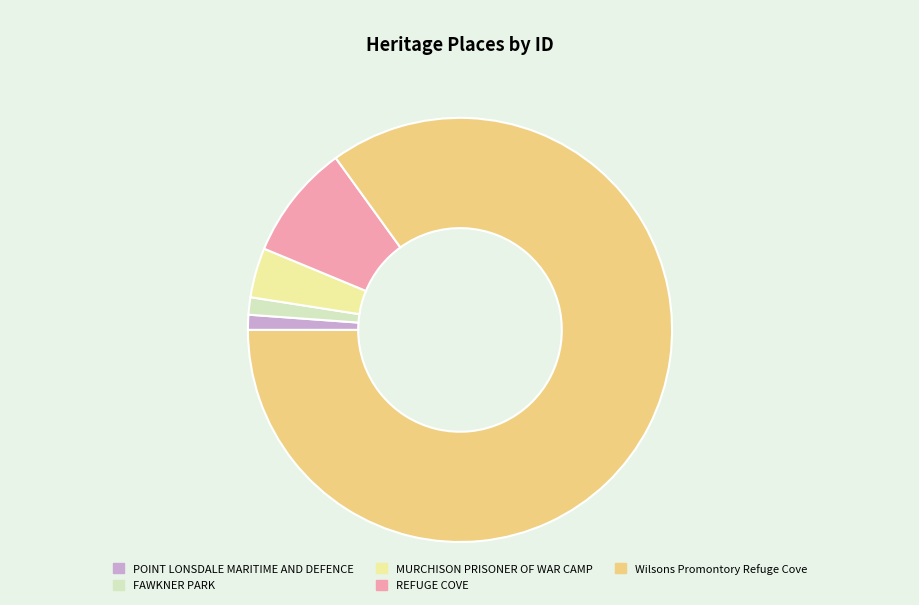

What is the largest slice in the pie chart?

Wilsons Promontory Refuge Cove